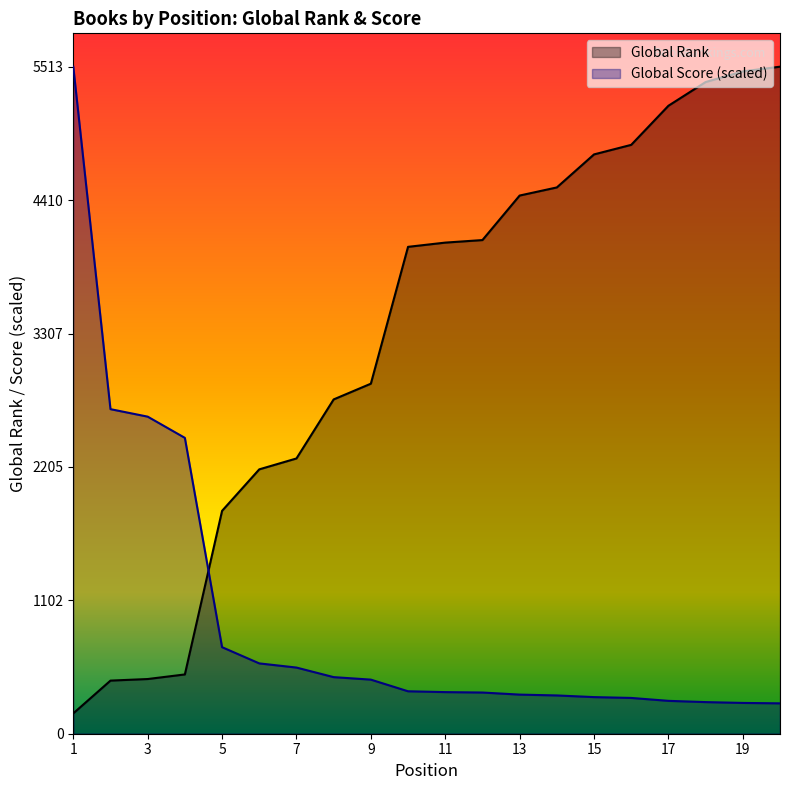

What is the value of the Global Score point at the 12th from the left?

340.5